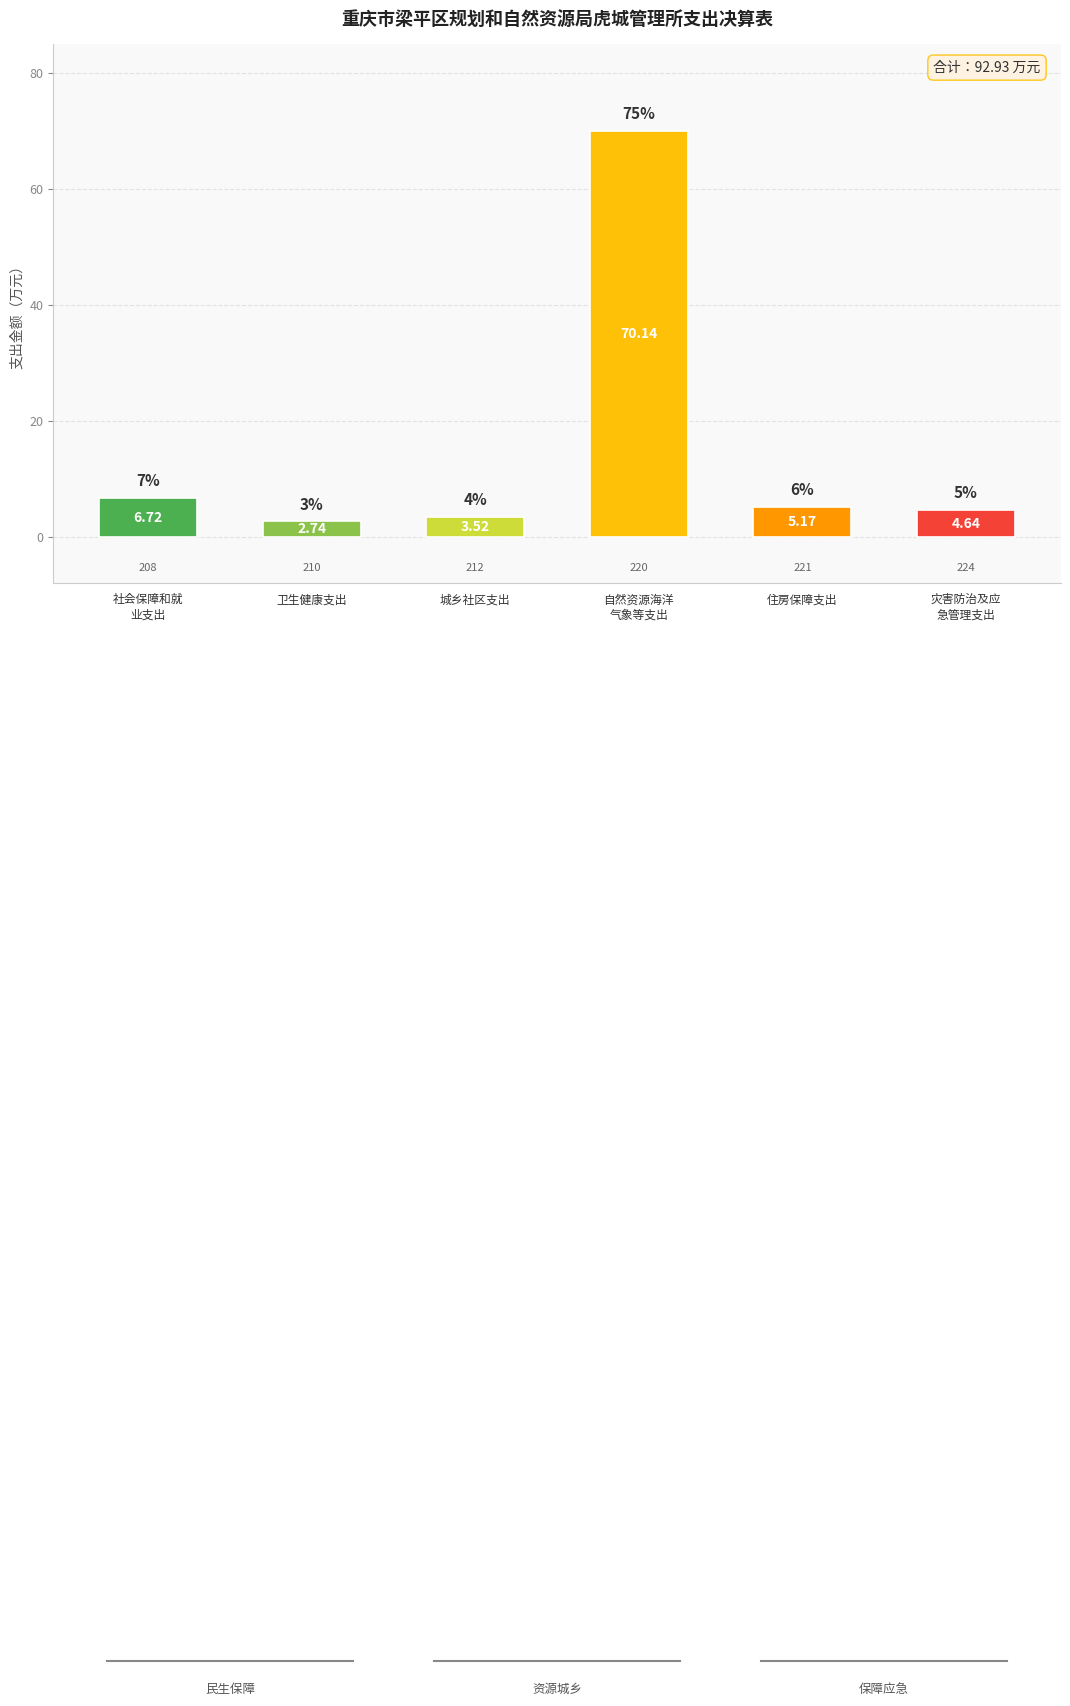

How many bars are there in total?

6